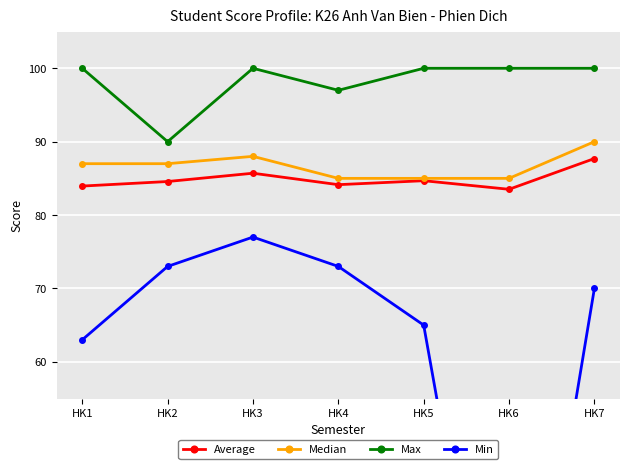

What is the total value across all series at HK7?

347.7